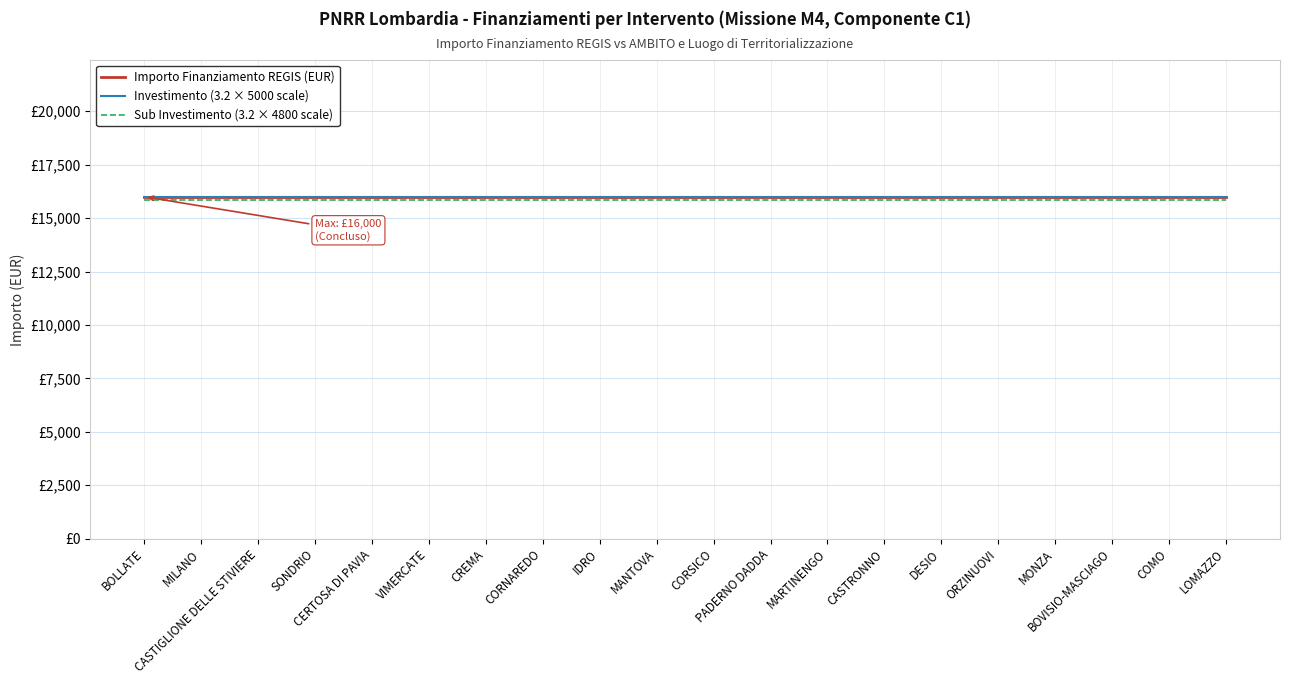

Does the chart have visible grid lines?

Yes